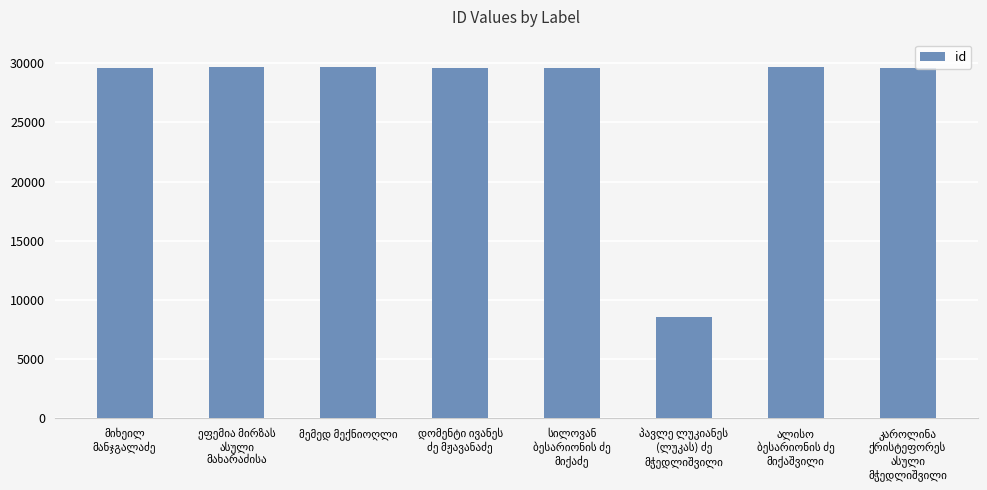

What is the value of the 2nd bar from the left?

29649